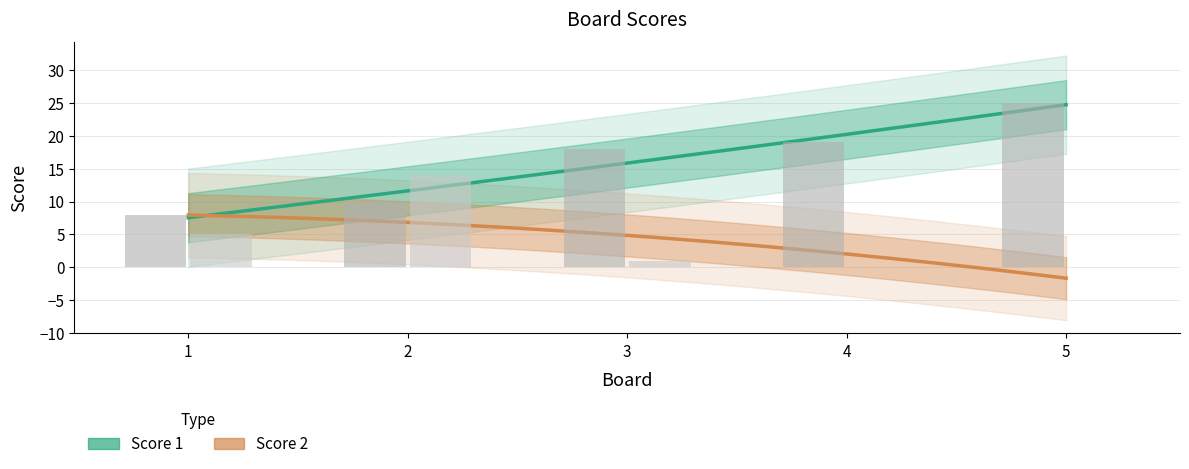

What is the spread (max minus min) of values at 1?

3